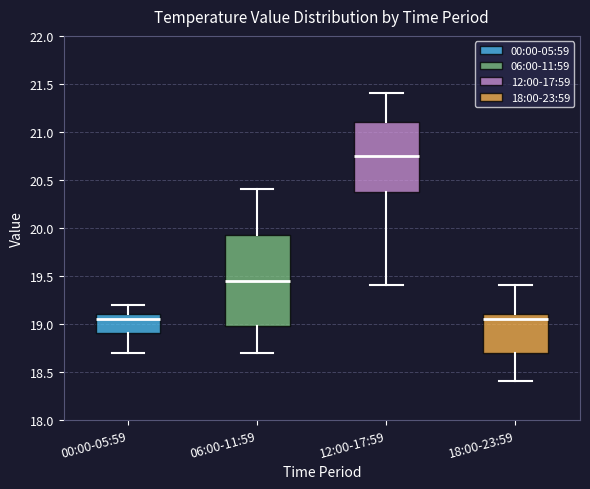

Reading left to right, transcribe this box plot: for each box, give where its median line is, the range the box spans, and where its two whiskers end, as read against the y-axis. The values are not printed on the chart, so give them approximately, as read against the axis.

00:00-05:59: median 19.05, box 18.90 to 19.10, whiskers 18.70 to 19.20
06:00-11:59: median 19.45, box 19.00 to 19.95, whiskers 18.70 to 20.40
12:00-17:59: median 20.75, box 20.40 to 21.10, whiskers 19.40 to 21.40
18:00-23:59: median 19.05, box 18.70 to 19.10, whiskers 18.40 to 19.40